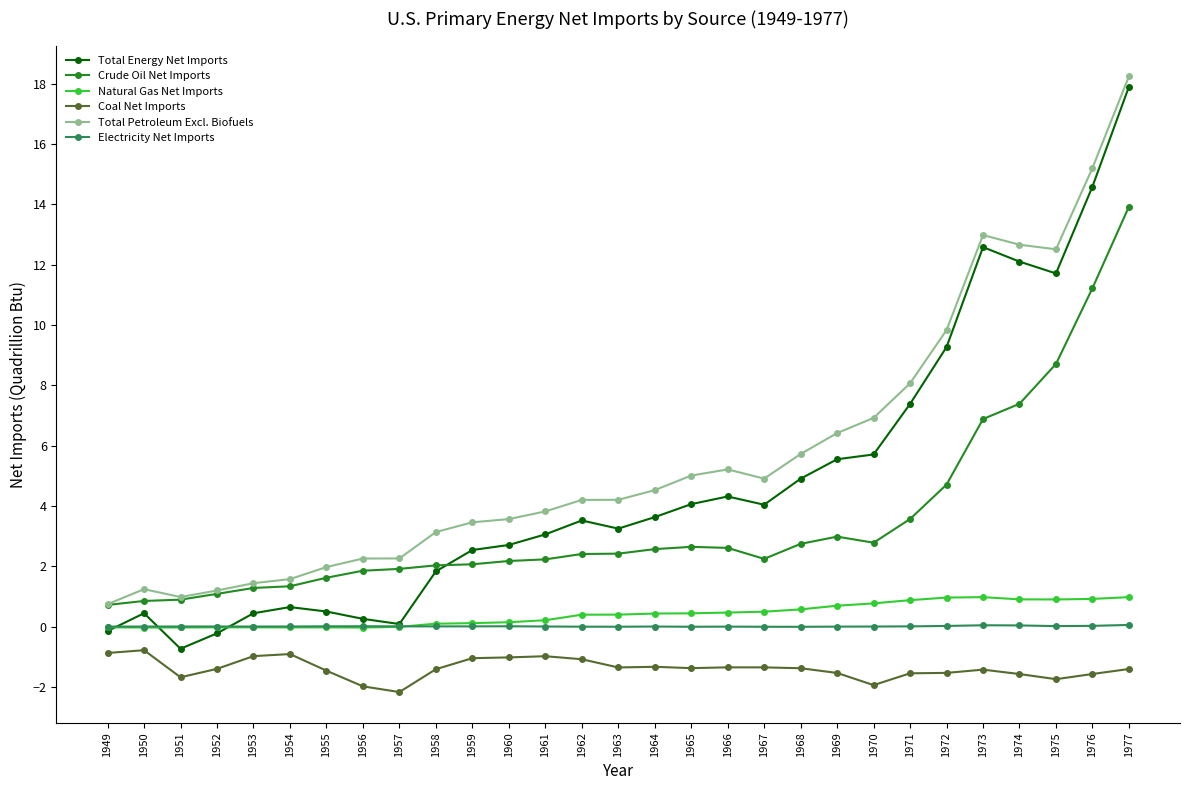

At which category does Total Energy Net Imports reach its first local peak?

1950